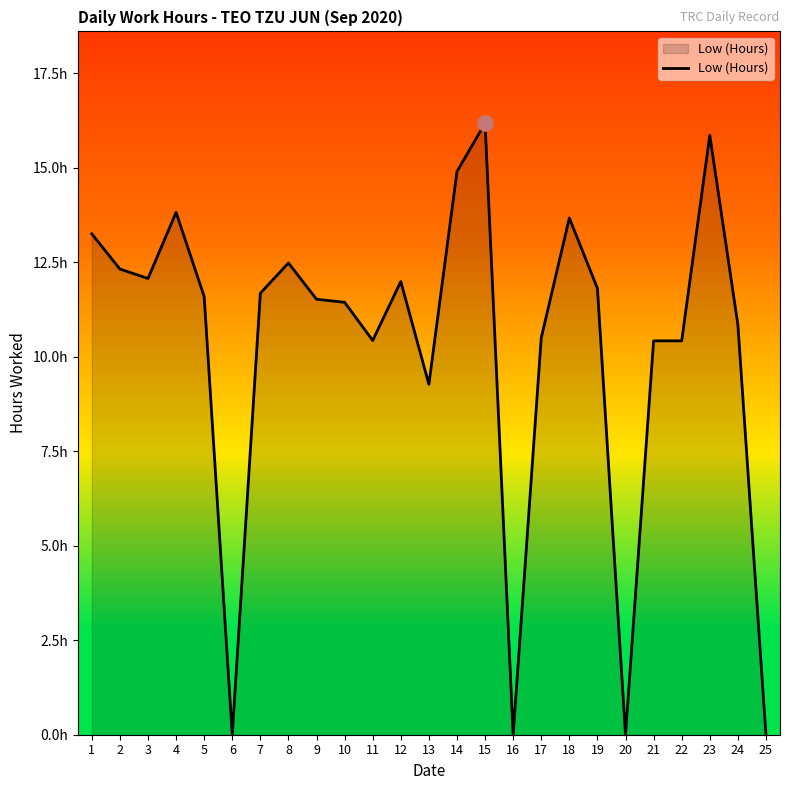

What is the change in value from 2 to 25?

-12.3